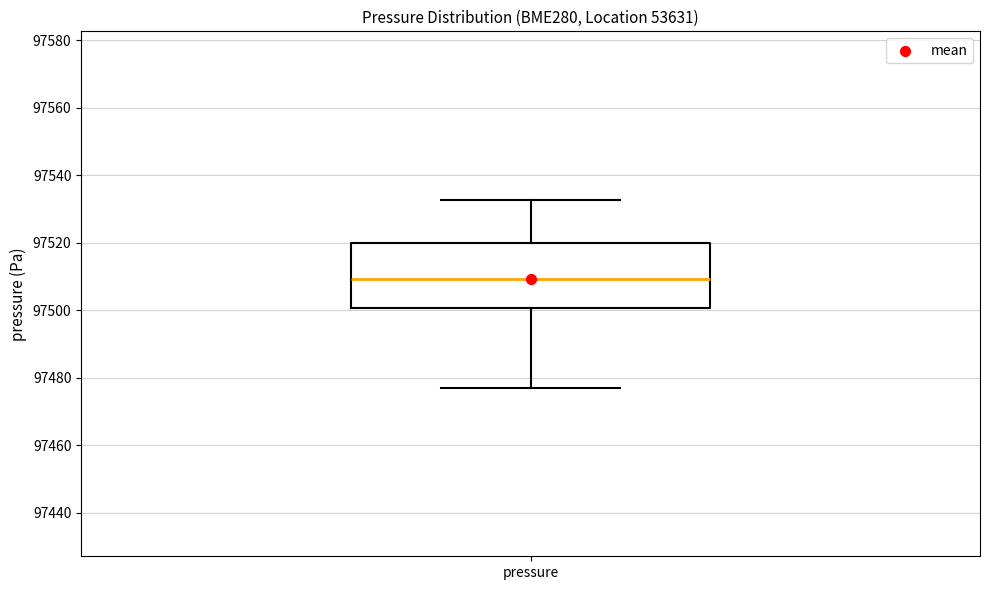

Where does the median line of the box for pressure sit on the y-axis? The values are not printed on the chart, so give them approximately, as read against the axis.

97510